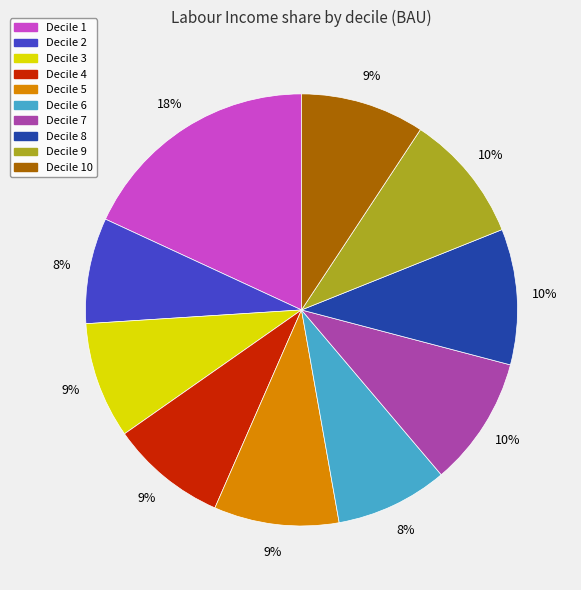

Is there a majority slice in this chart?

No